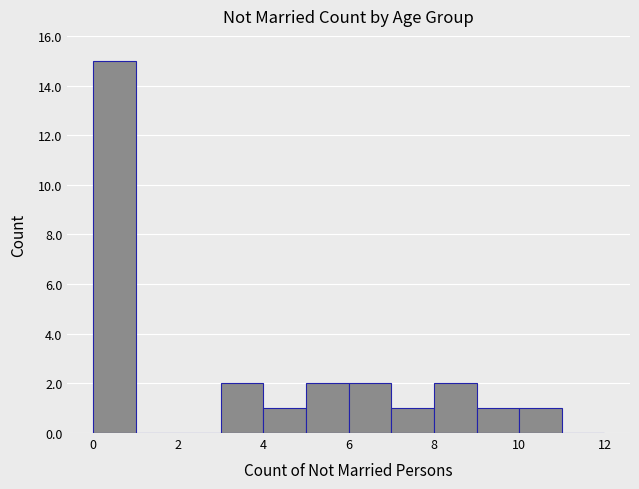

Over which range of the x-axis is the bar tallest?

0 to 1